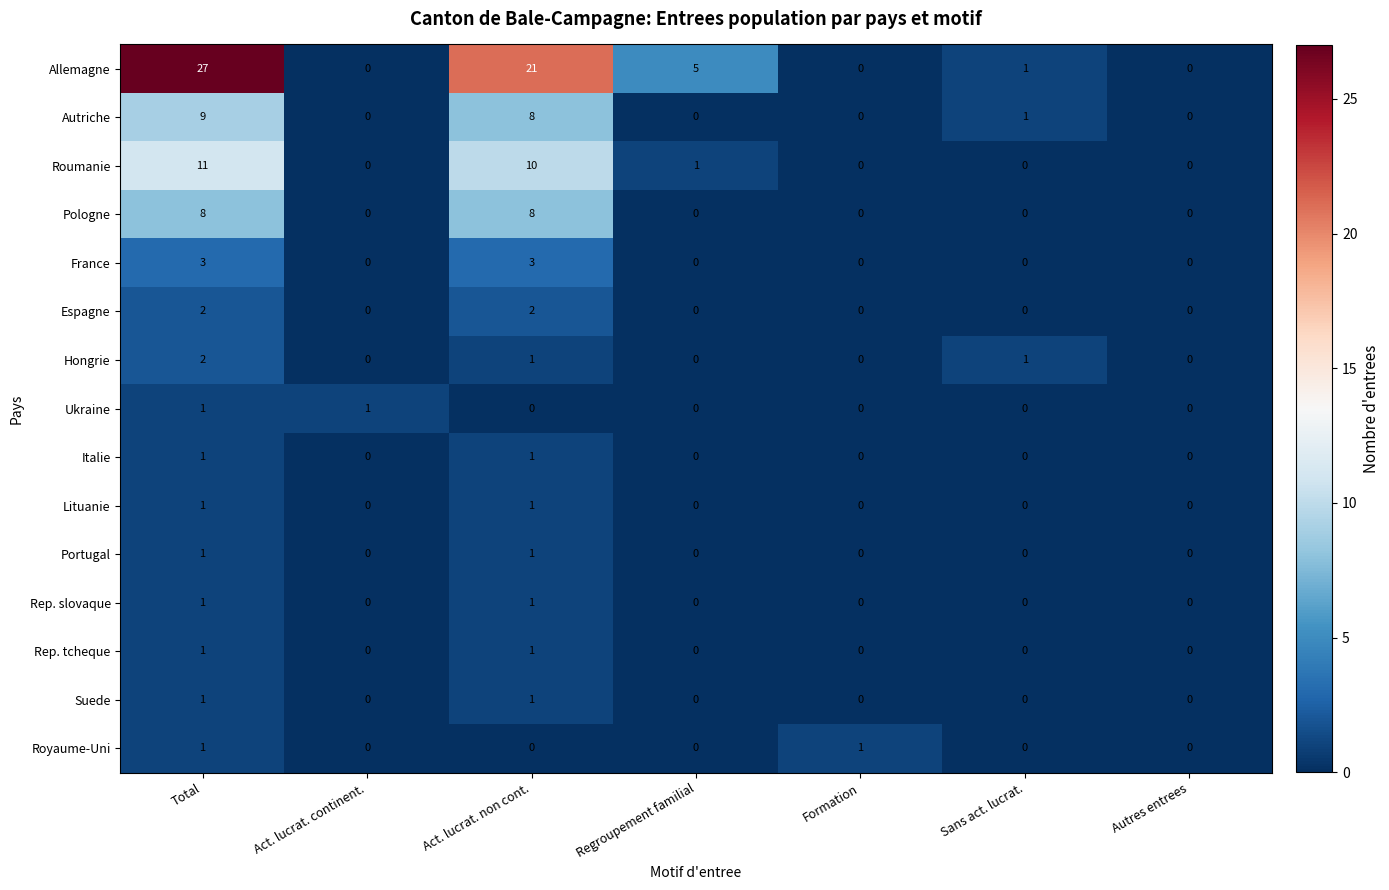

How many series are shown in this chart?

15